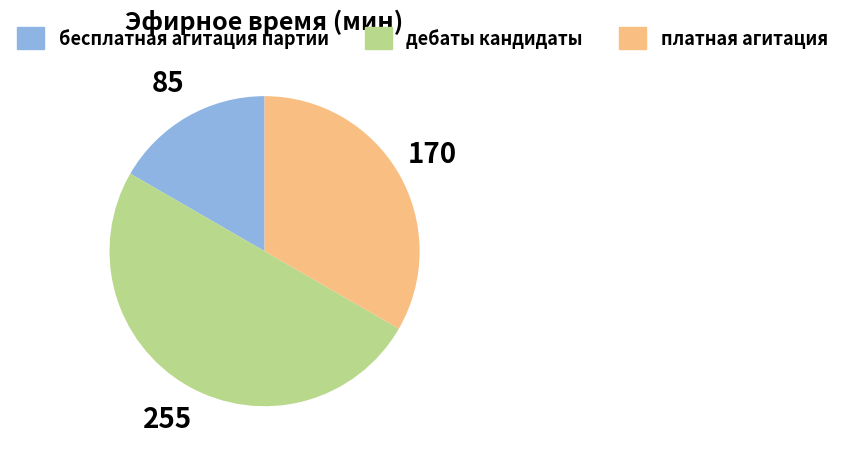

Which slice is the largest?

дебаты кандидаты